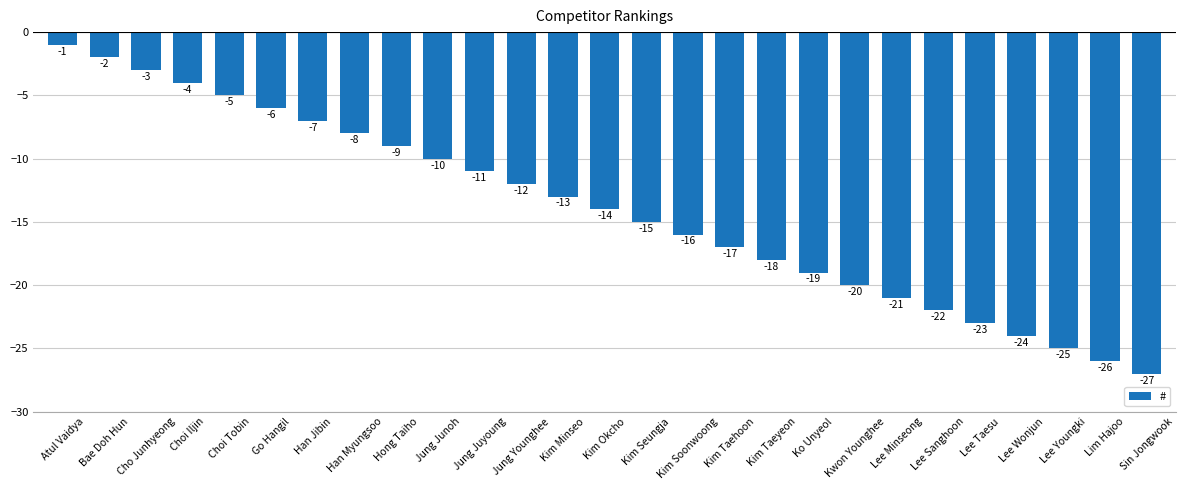

The chart shows a value of -18 at Kim Minseo. True or false?

False